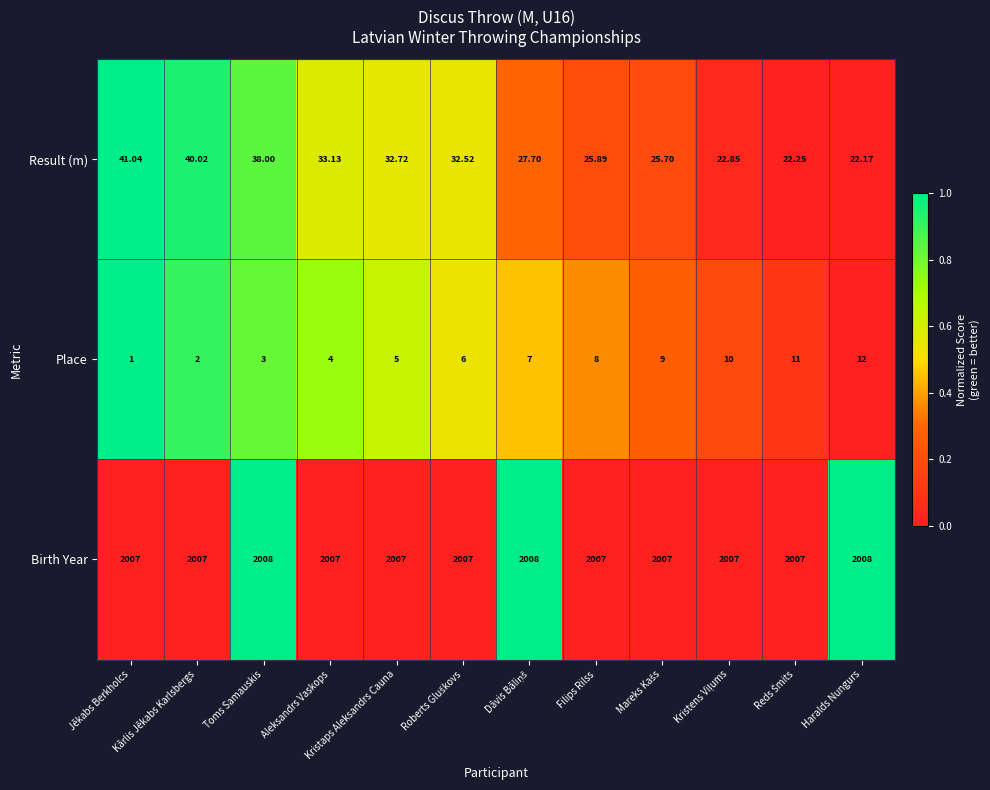

Which series has the widest spread of values?

Result (m)